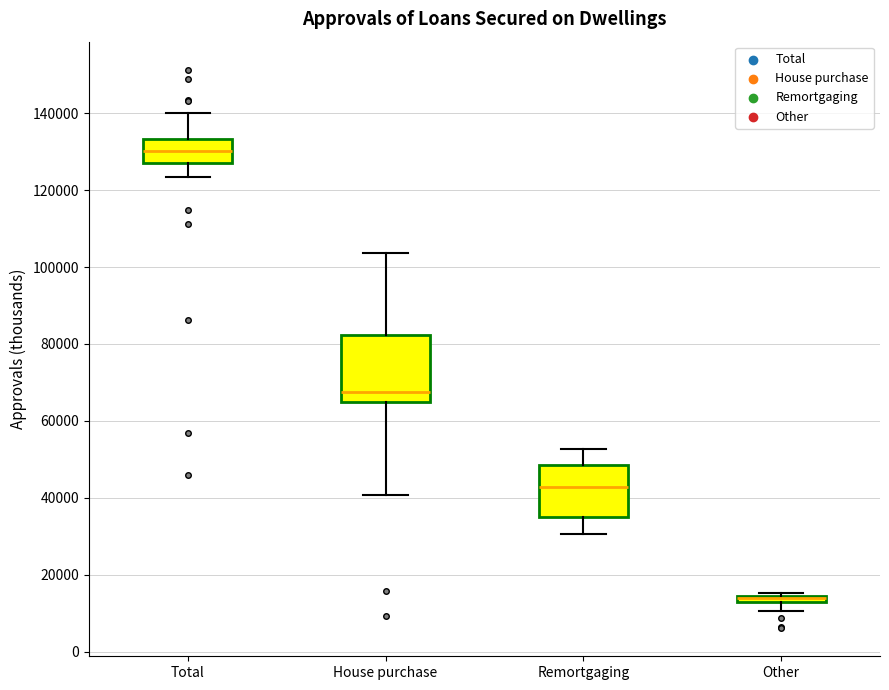

Which box is the tallest, from its lower edge to its upper edge?

House purchase